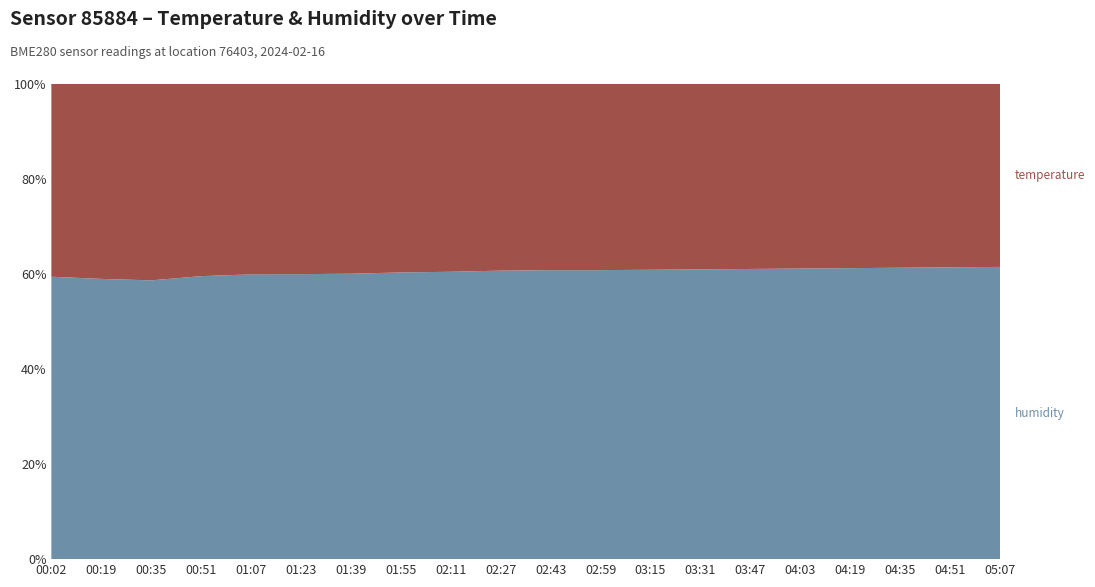

Reading right to left, what are all the values shown in this chart?

temperature: 05:07=22.2	04:51=22.3	04:35=22.4	04:19=22.4	04:03=22.4	03:47=22.5	03:31=22.6	03:15=22.6	02:59=22.6	02:43=22.6	02:27=22.7	02:11=22.7	01:55=22.9	01:39=22.9	01:23=23.1	01:07=23.1	00:51=23.4	00:35=23.8	00:19=23.6	00:02=23.6
humidity: 05:07=35.5	04:51=35.5	04:35=35.5	04:19=35.4	04:03=35.4	03:47=35.3	03:31=35.2	03:15=35.2	02:59=35.2	02:43=35.2	02:27=35.1	02:11=34.8	01:55=34.9	01:39=34.4	01:23=34.6	01:07=34.5	00:51=34.4	00:35=33.8	00:19=34.0	00:02=34.5